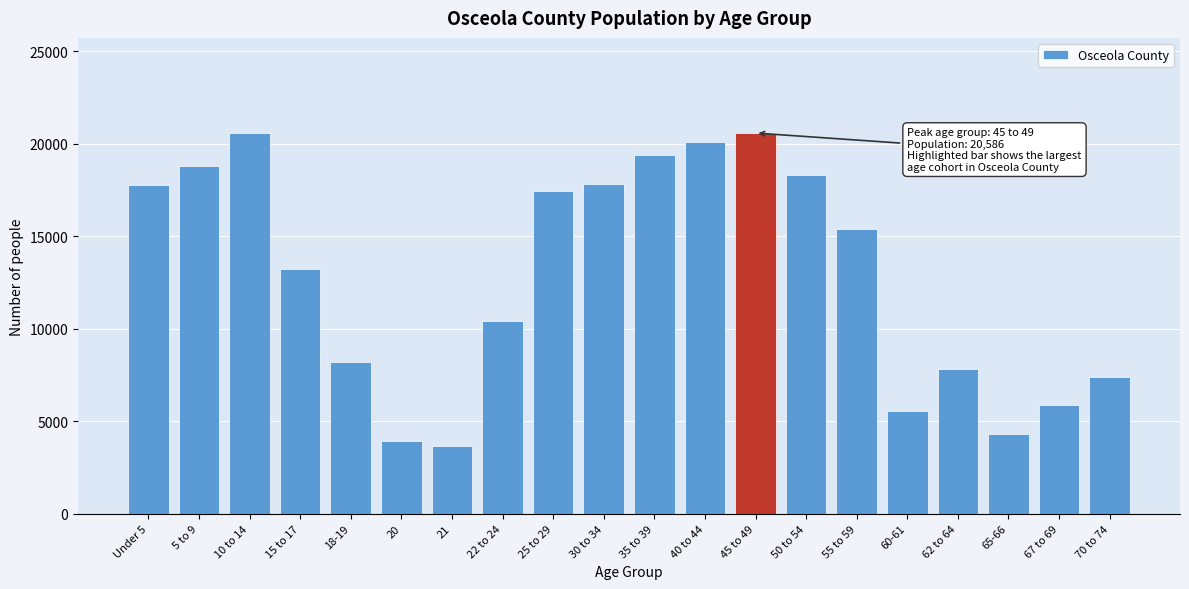

What is the maximum value shown in the chart?

20586